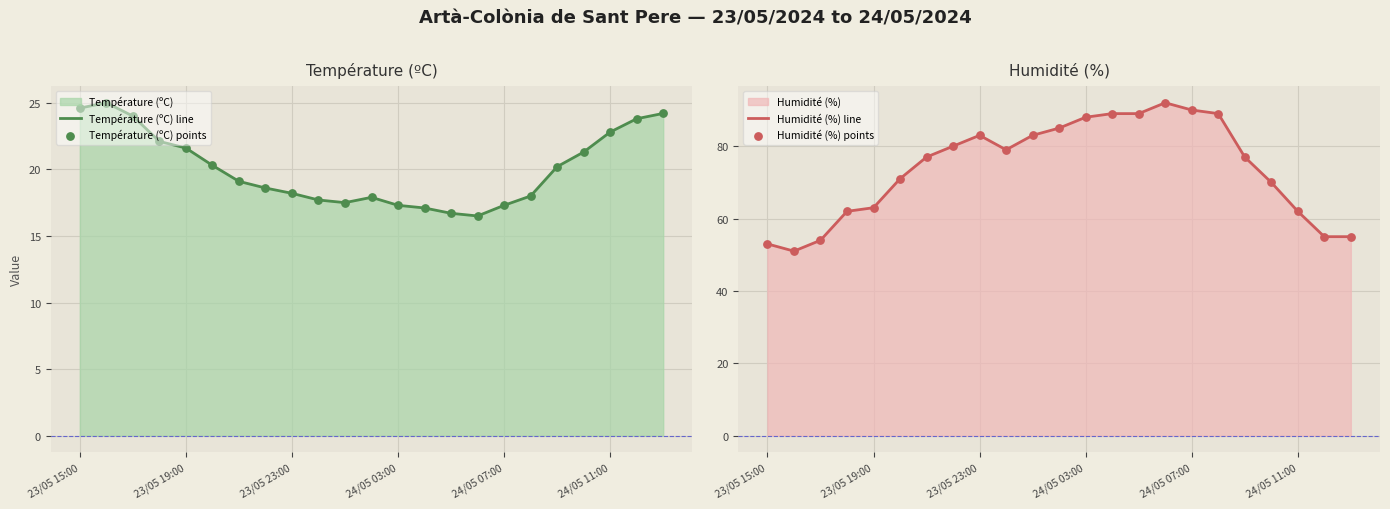

Which series reaches the maximum Y coordinate?

Humidité (%) line